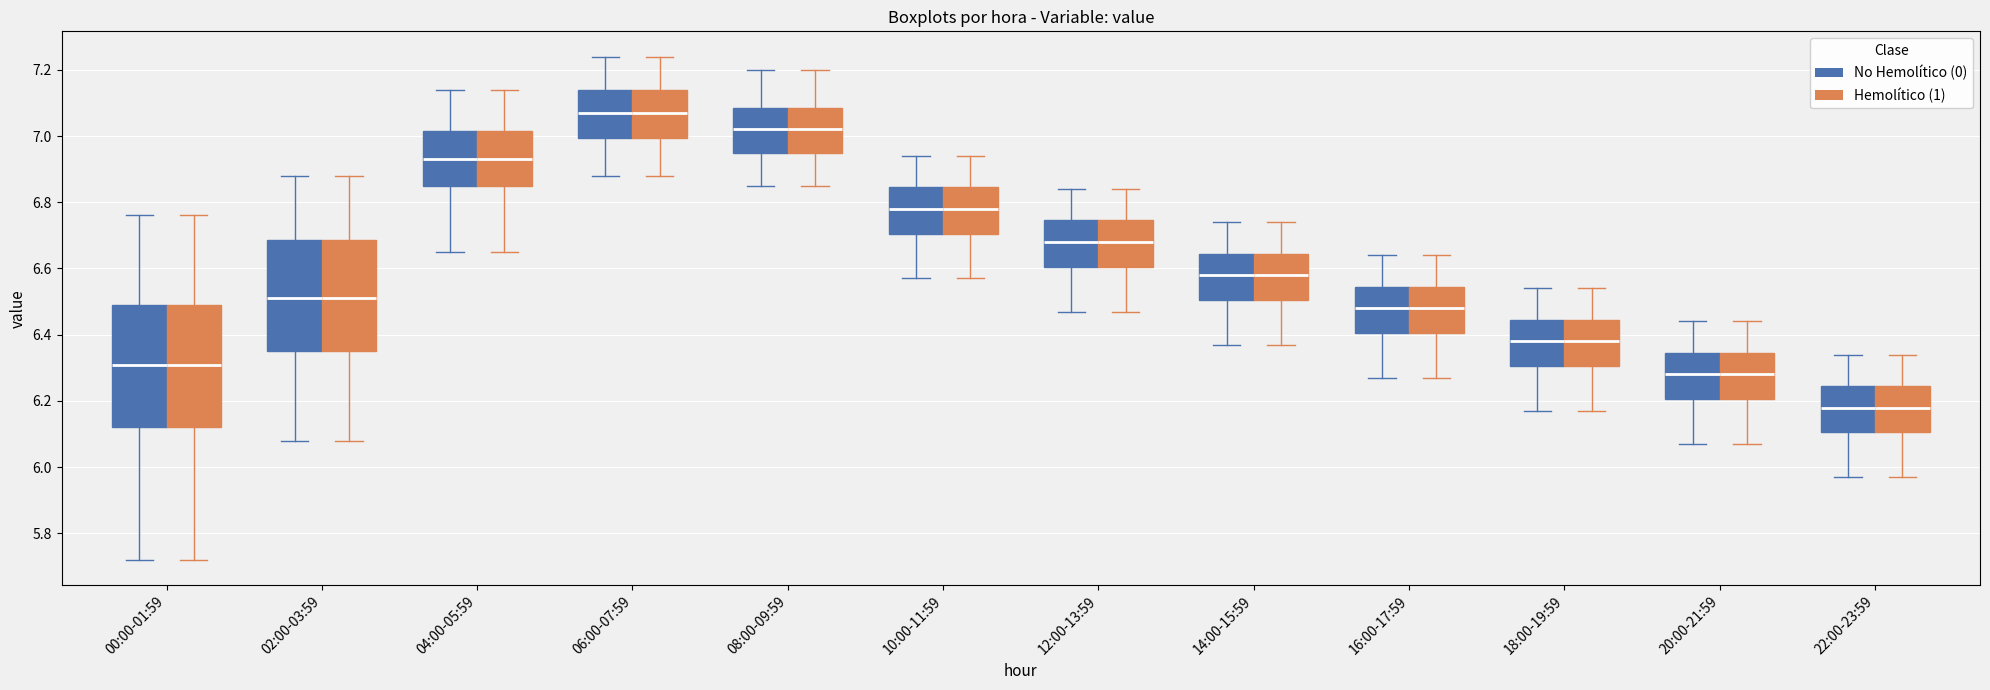

Reading left to right, transcribe this box plot: for each box, give where its median line is, the range the box spans, and where its two whiskers end, as read against the y-axis. The values are not printed on the chart, so give them approximately, as read against the axis.

00:00-01:59 (No Hemolítico (0)): median 6.32, box 6.12 to 6.50, whiskers 5.72 to 6.76
00:00-01:59 (Hemolítico (1)): median 6.32, box 6.12 to 6.50, whiskers 5.72 to 6.76
02:00-03:59 (No Hemolítico (0)): median 6.52, box 6.36 to 6.68, whiskers 6.08 to 6.88
02:00-03:59 (Hemolítico (1)): median 6.52, box 6.36 to 6.68, whiskers 6.08 to 6.88
04:00-05:59 (No Hemolítico (0)): median 6.94, box 6.86 to 7.02, whiskers 6.66 to 7.14
04:00-05:59 (Hemolítico (1)): median 6.94, box 6.86 to 7.02, whiskers 6.66 to 7.14
06:00-07:59 (No Hemolítico (0)): median 7.08, box 7.00 to 7.14, whiskers 6.88 to 7.24
06:00-07:59 (Hemolítico (1)): median 7.08, box 7.00 to 7.14, whiskers 6.88 to 7.24
08:00-09:59 (No Hemolítico (0)): median 7.02, box 6.96 to 7.08, whiskers 6.86 to 7.20
08:00-09:59 (Hemolítico (1)): median 7.02, box 6.96 to 7.08, whiskers 6.86 to 7.20
10:00-11:59 (No Hemolítico (0)): median 6.78, box 6.70 to 6.84, whiskers 6.58 to 6.94
10:00-11:59 (Hemolítico (1)): median 6.78, box 6.70 to 6.84, whiskers 6.58 to 6.94
12:00-13:59 (No Hemolítico (0)): median 6.68, box 6.60 to 6.74, whiskers 6.48 to 6.84
12:00-13:59 (Hemolítico (1)): median 6.68, box 6.60 to 6.74, whiskers 6.48 to 6.84
14:00-15:59 (No Hemolítico (0)): median 6.58, box 6.50 to 6.64, whiskers 6.38 to 6.74
14:00-15:59 (Hemolítico (1)): median 6.58, box 6.50 to 6.64, whiskers 6.38 to 6.74
16:00-17:59 (No Hemolítico (0)): median 6.48, box 6.40 to 6.54, whiskers 6.28 to 6.64
16:00-17:59 (Hemolítico (1)): median 6.48, box 6.40 to 6.54, whiskers 6.28 to 6.64
18:00-19:59 (No Hemolítico (0)): median 6.38, box 6.30 to 6.44, whiskers 6.18 to 6.54
18:00-19:59 (Hemolítico (1)): median 6.38, box 6.30 to 6.44, whiskers 6.18 to 6.54
20:00-21:59 (No Hemolítico (0)): median 6.28, box 6.20 to 6.34, whiskers 6.08 to 6.44
20:00-21:59 (Hemolítico (1)): median 6.28, box 6.20 to 6.34, whiskers 6.08 to 6.44
22:00-23:59 (No Hemolítico (0)): median 6.18, box 6.10 to 6.24, whiskers 5.98 to 6.34
22:00-23:59 (Hemolítico (1)): median 6.18, box 6.10 to 6.24, whiskers 5.98 to 6.34